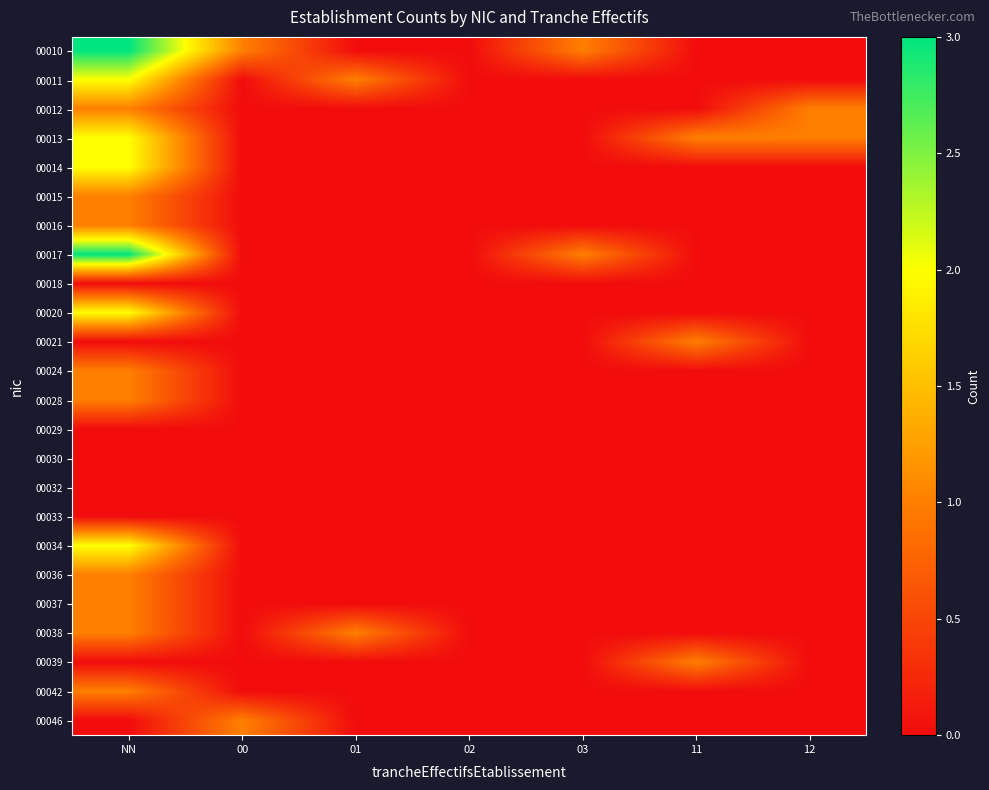

What is the total value across all series at 00?

2